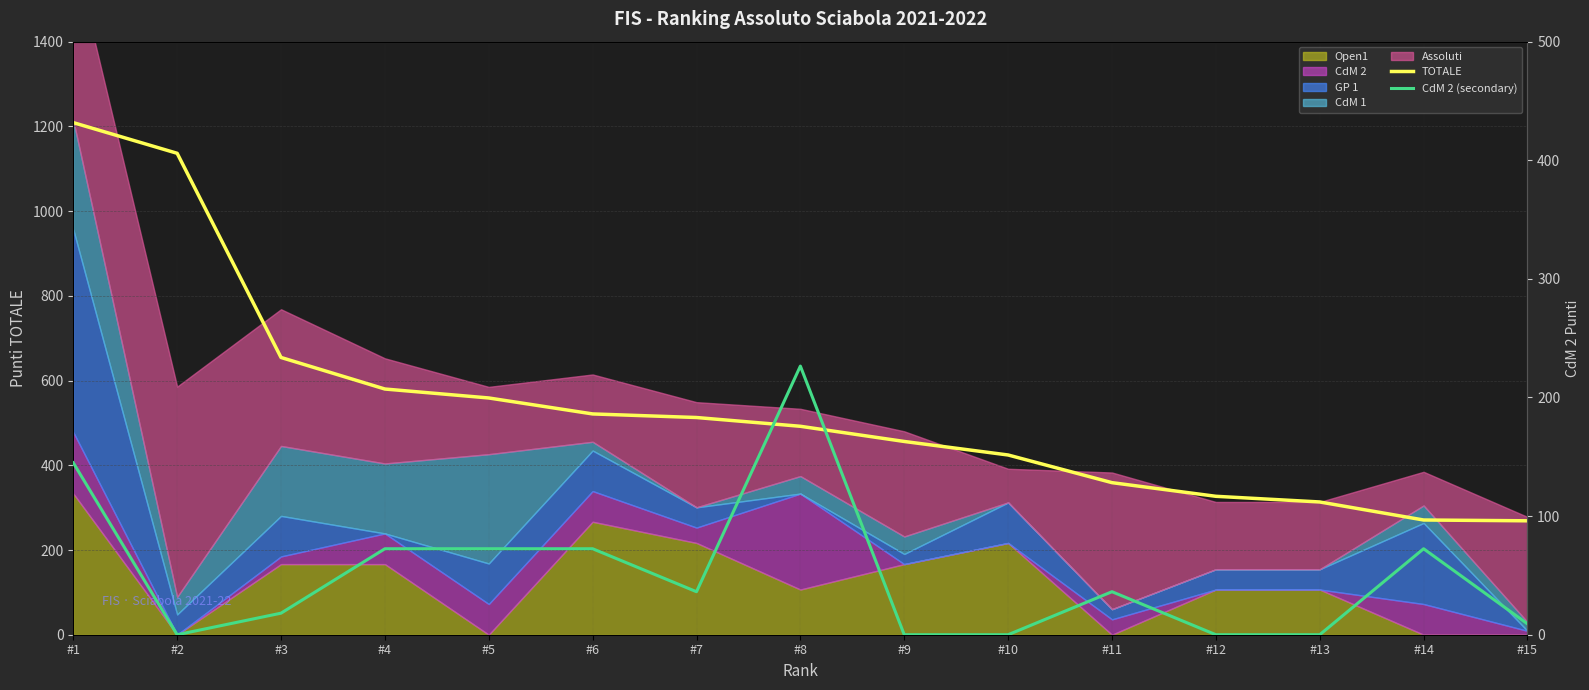

How many categories are shown in the chart?

15